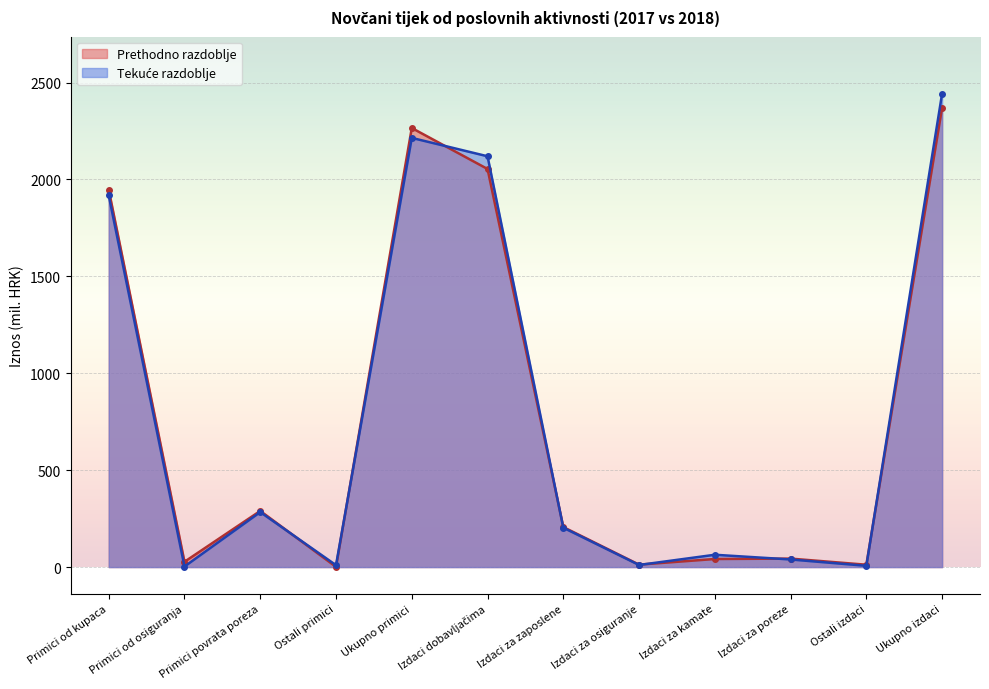

Between Ostali primici and Izdaci za kamate, which series saw the biggest shift?

Tekuće razdoblje